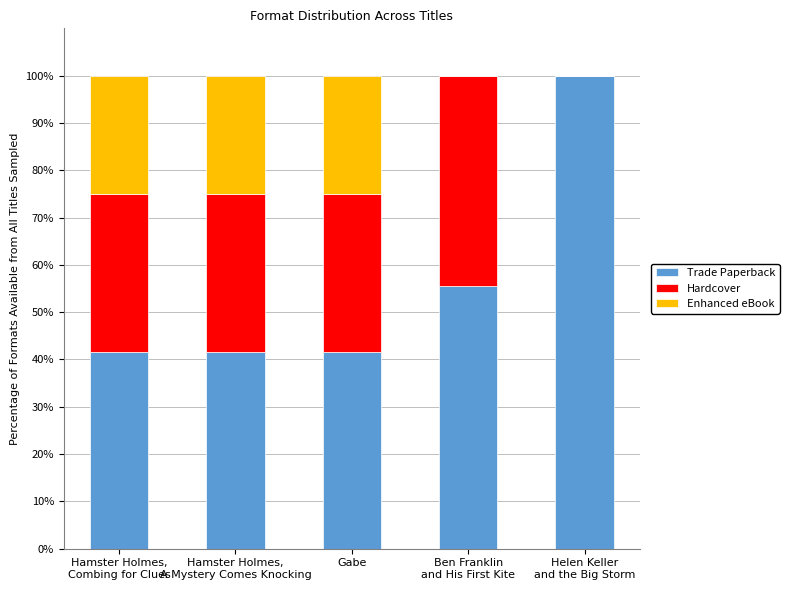

What are all the series names shown in the legend?

Trade Paperback, Hardcover, Enhanced eBook